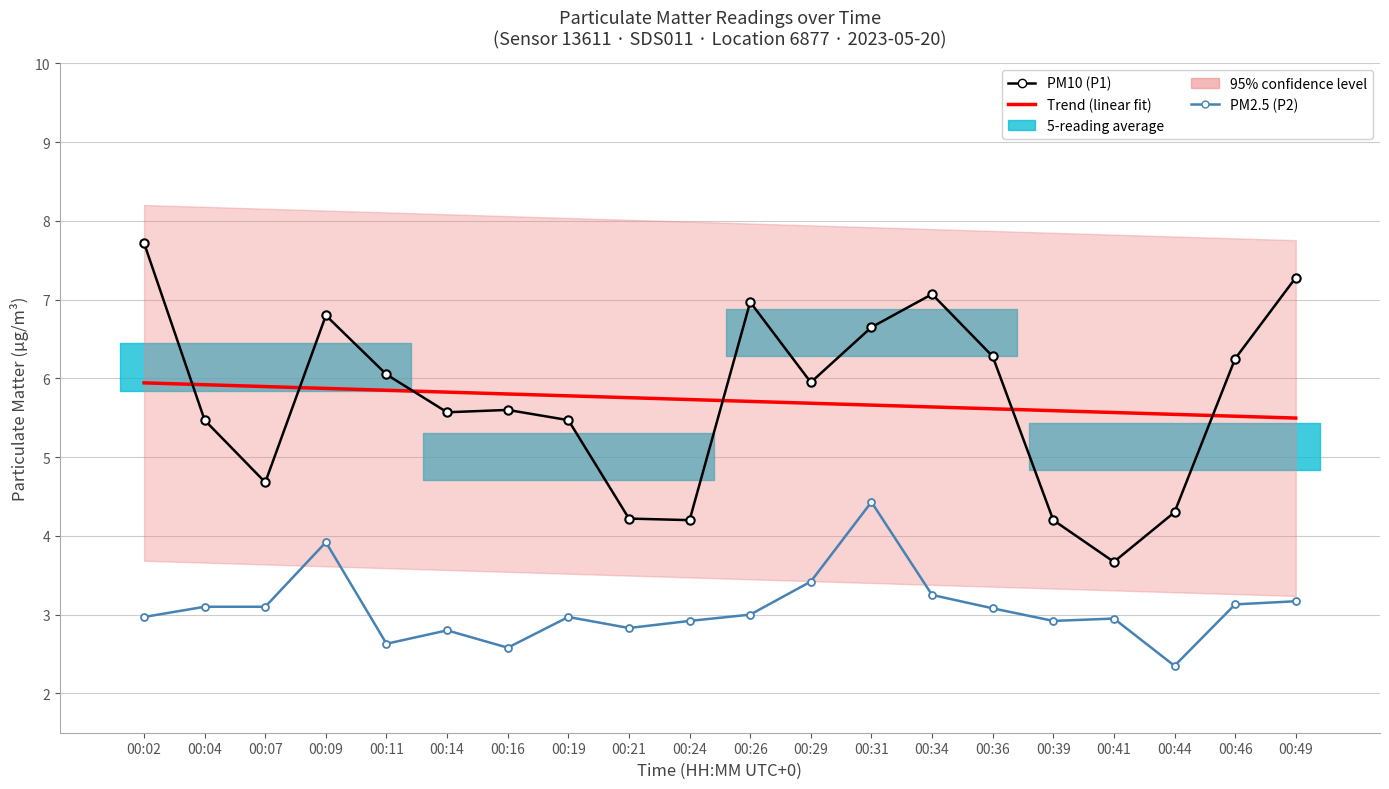

How many series are shown in this chart?

3